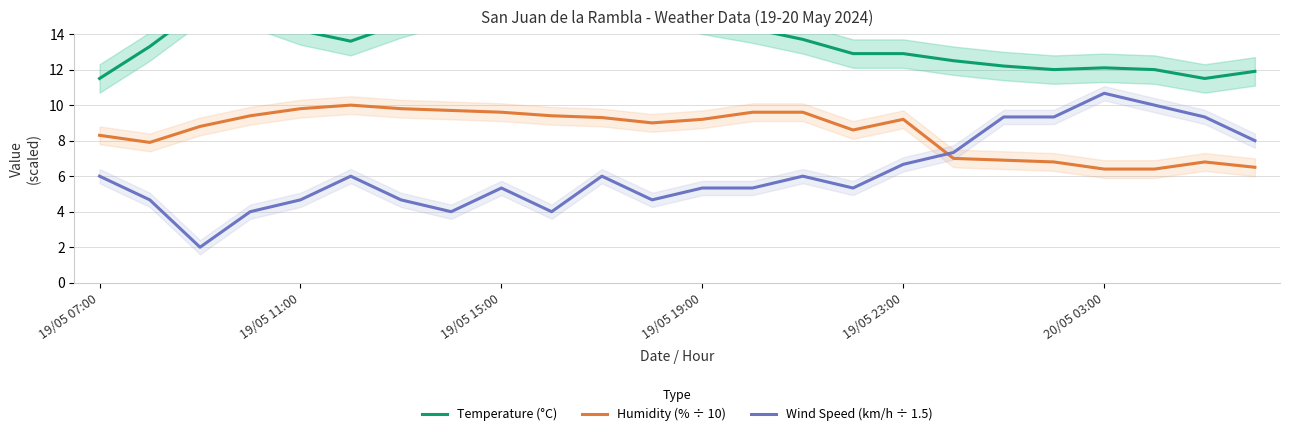

What is the maximum value shown in the chart?

15.5